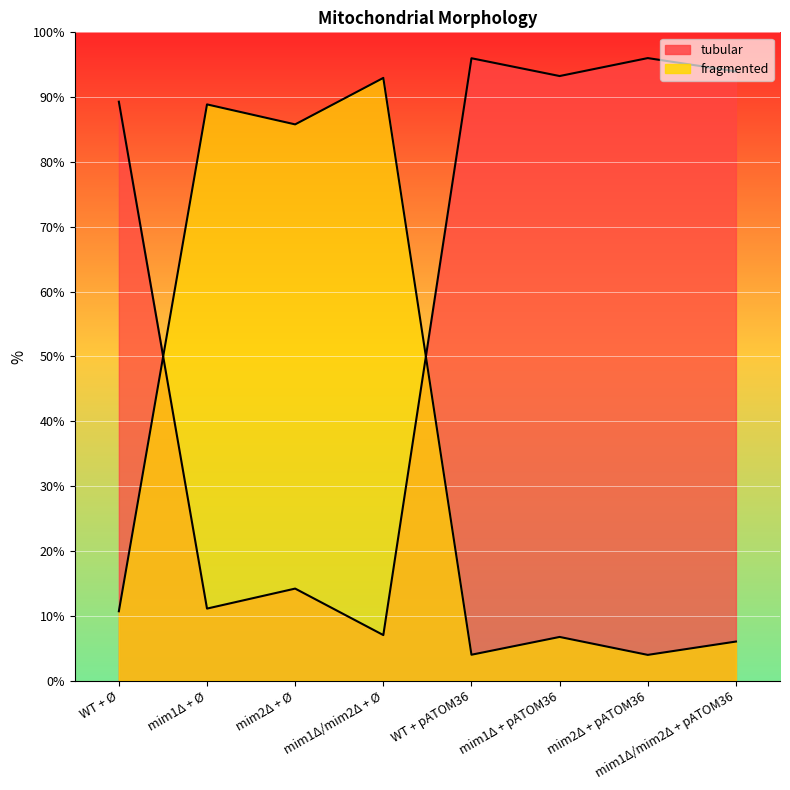

What is the approximate value of fragmented at mim1Δ + Ø?

88.9